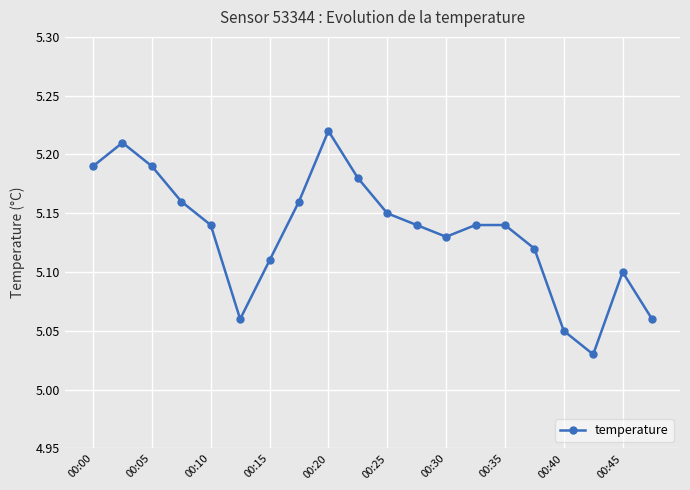

How many series are shown in this chart?

1